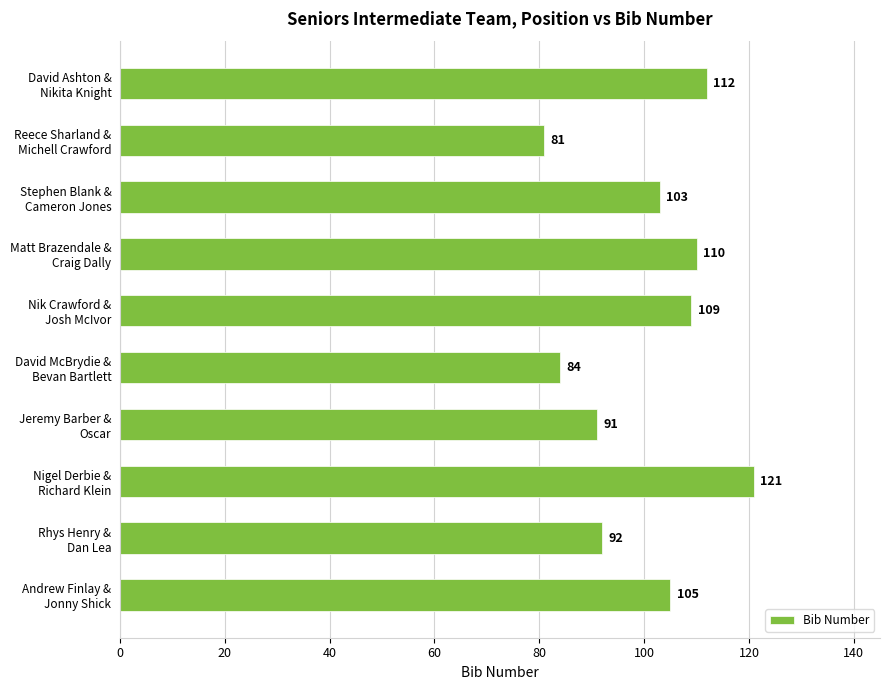

Reading top to bottom, extract all data points from this chart.

112	81	103	110	109	84	91	121	92	105